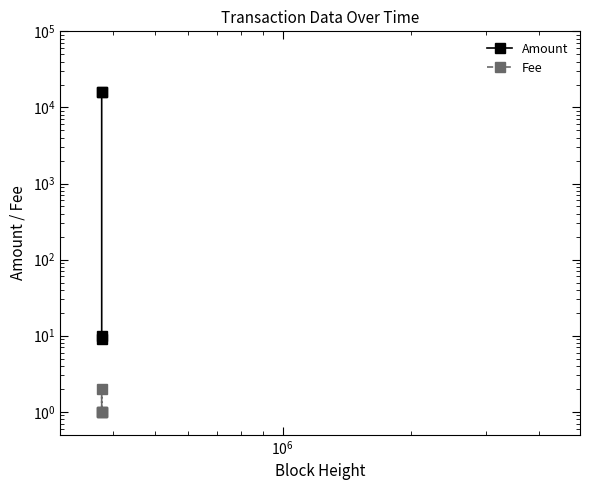

What is the difference between the maximum and minimum values in the Amount series?

15981